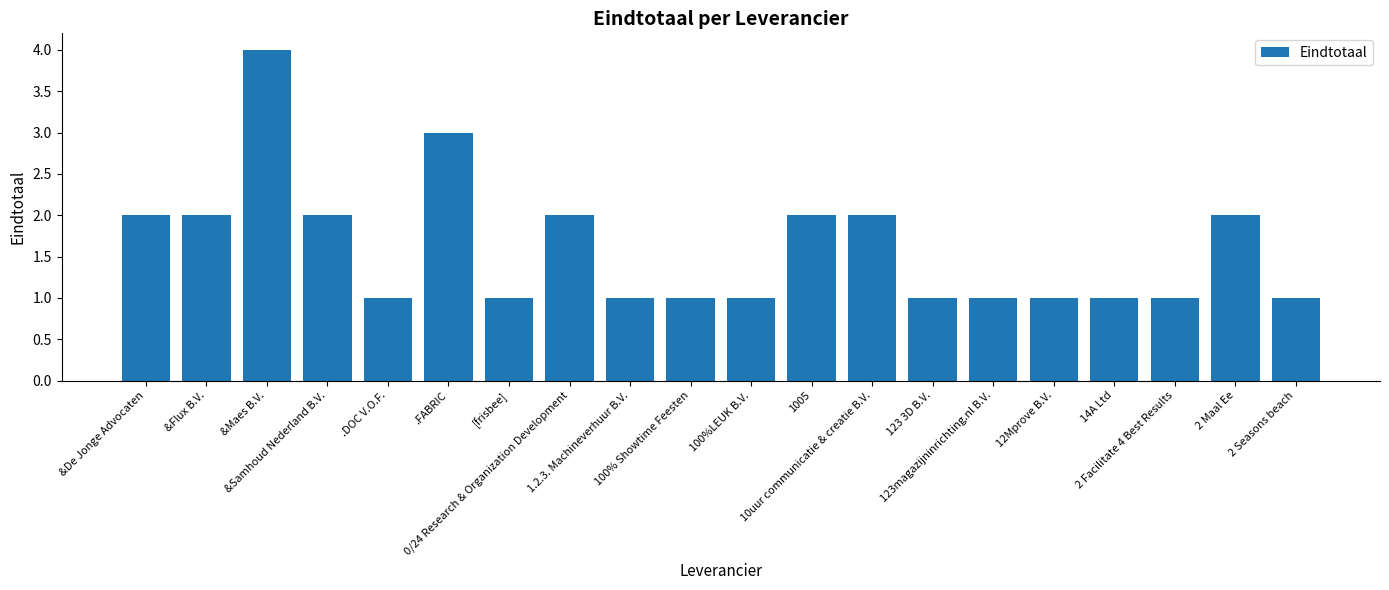

What is the maximum value shown in the chart?

4